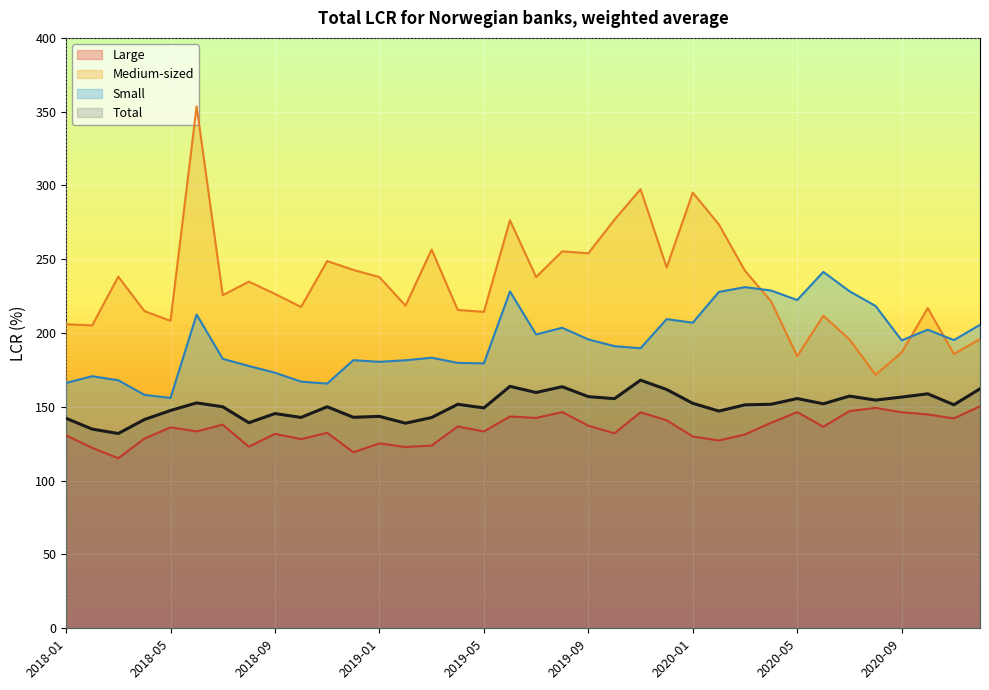

What is the approximate value of Total at 2020-12?

162.3